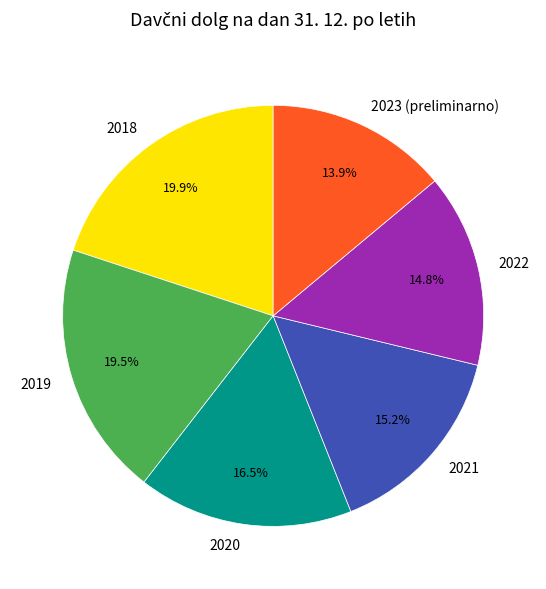

What is the smallest slice in the pie chart?

2023 (preliminarno)